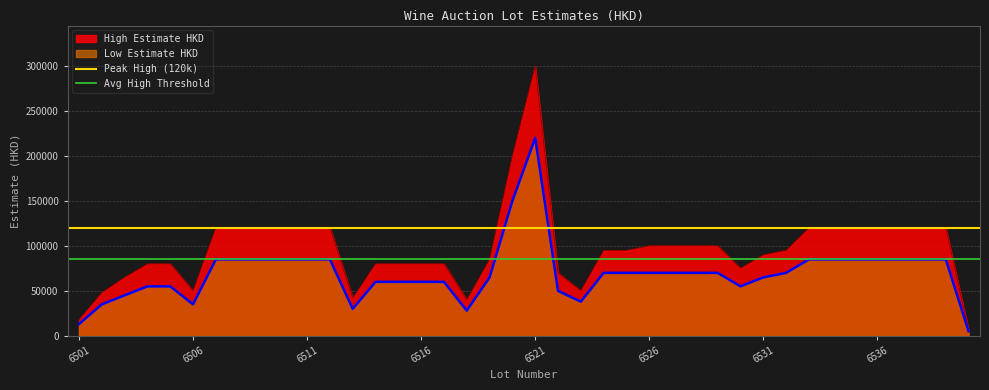

Read the Peak High (120k) value at 6501.

120000